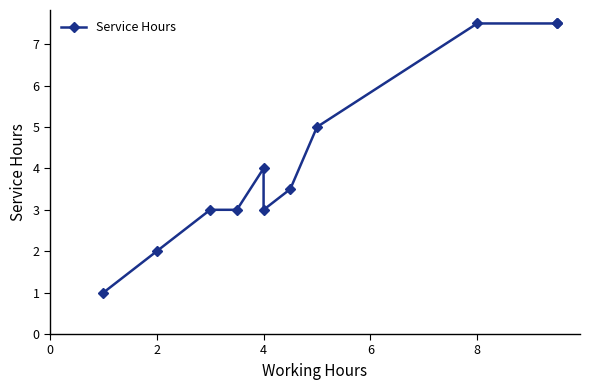

What is the difference between the maximum and minimum values?

6.5